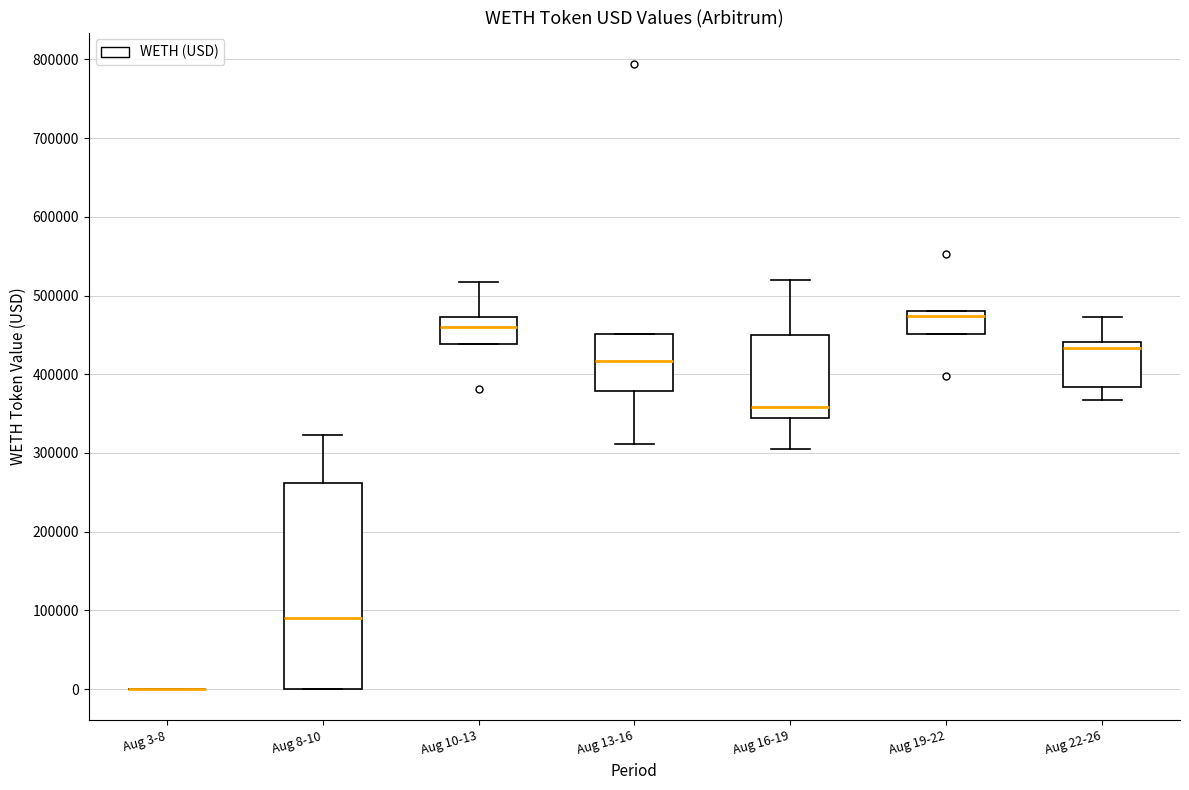

Comparing the boxes themselves (not the whiskers), which one is the tallest?

Aug 8-10